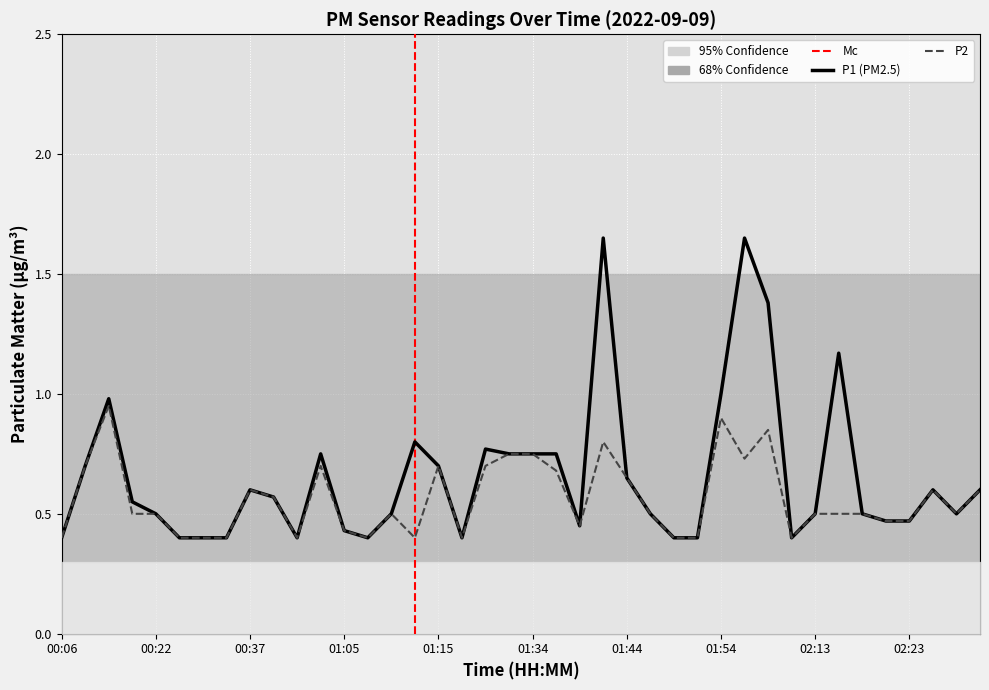

What is the average value of the P2 series?

0.6